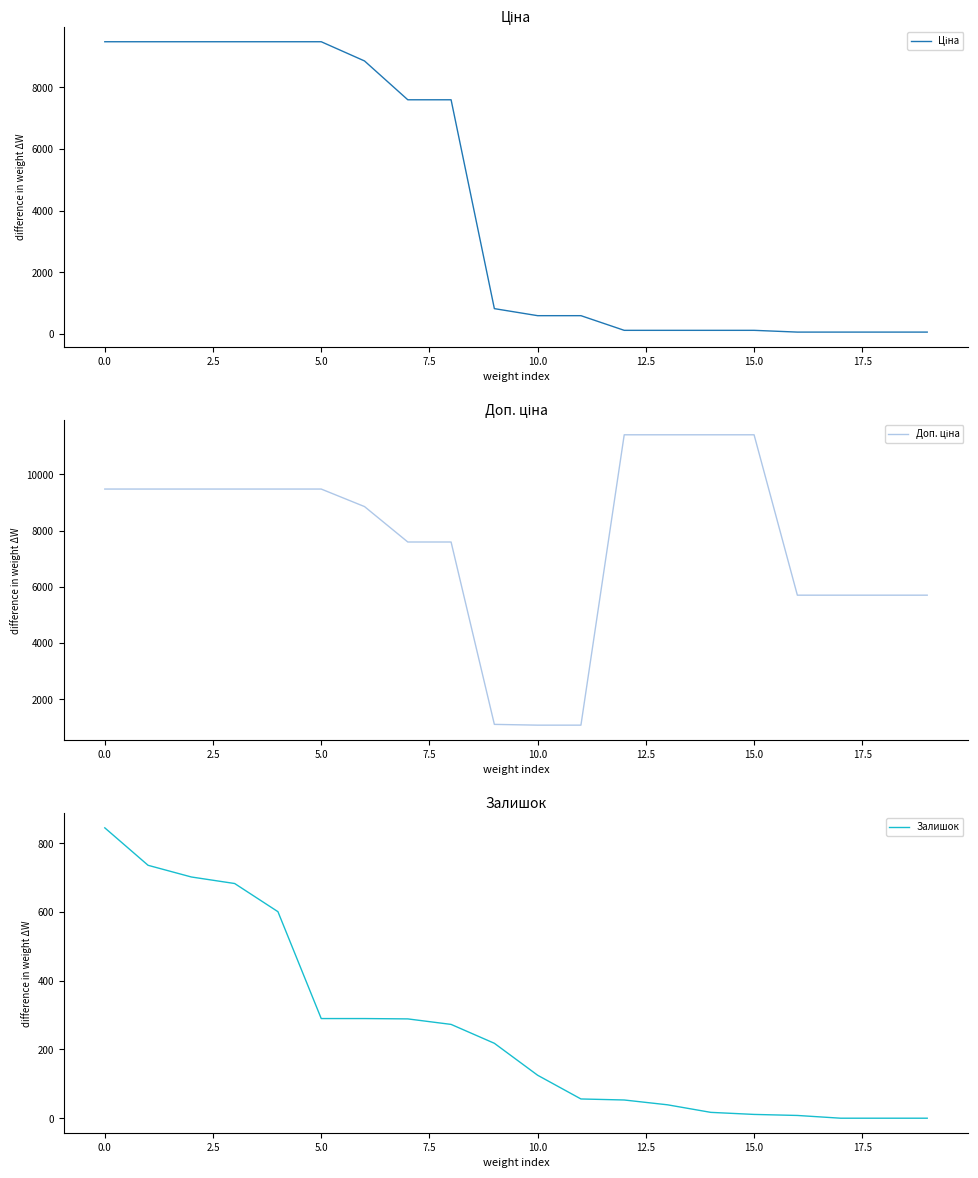

What is the value of the Залишок point at the 15th from the left?

17.0